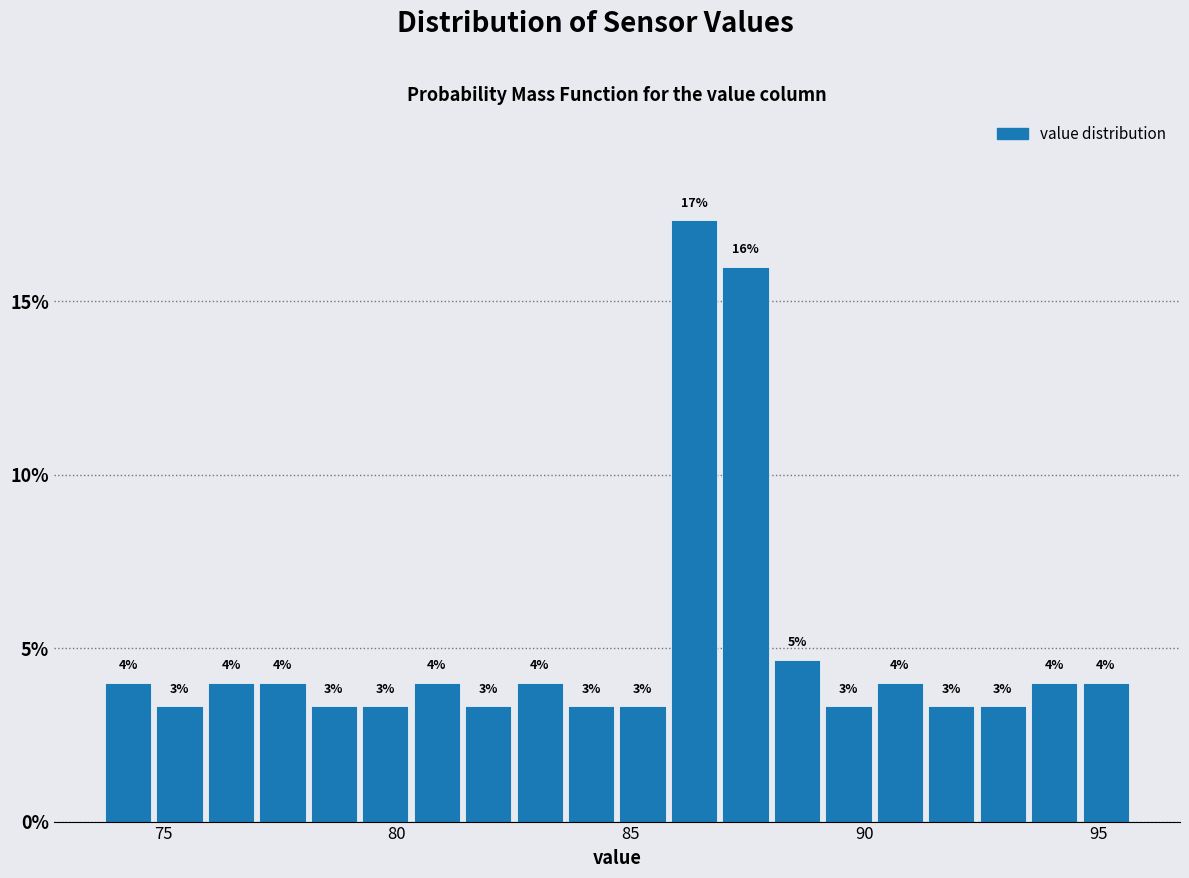

Around what value on the x-axis is the tallest bar? Give the approximate position of its centre, as read against the axis.

86.5